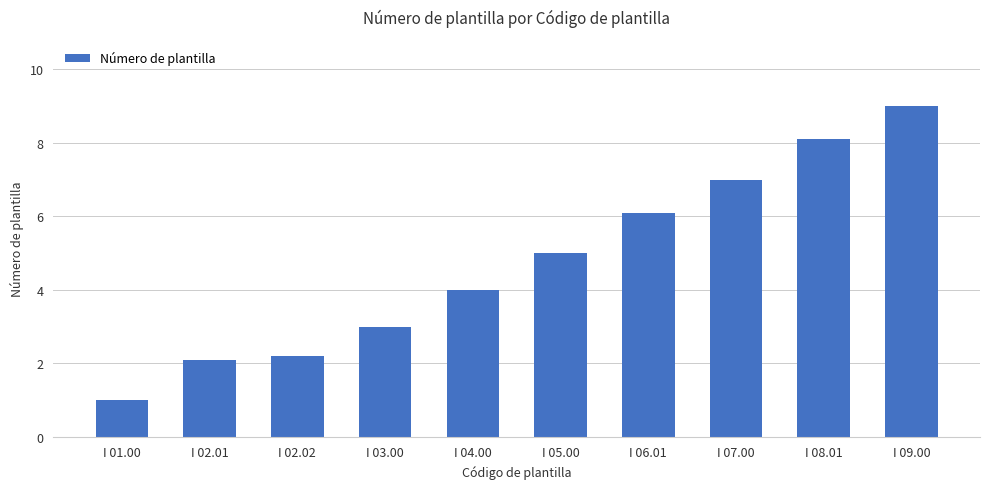

What is the difference between the values at I 06.01 and I 01.00?

5.1